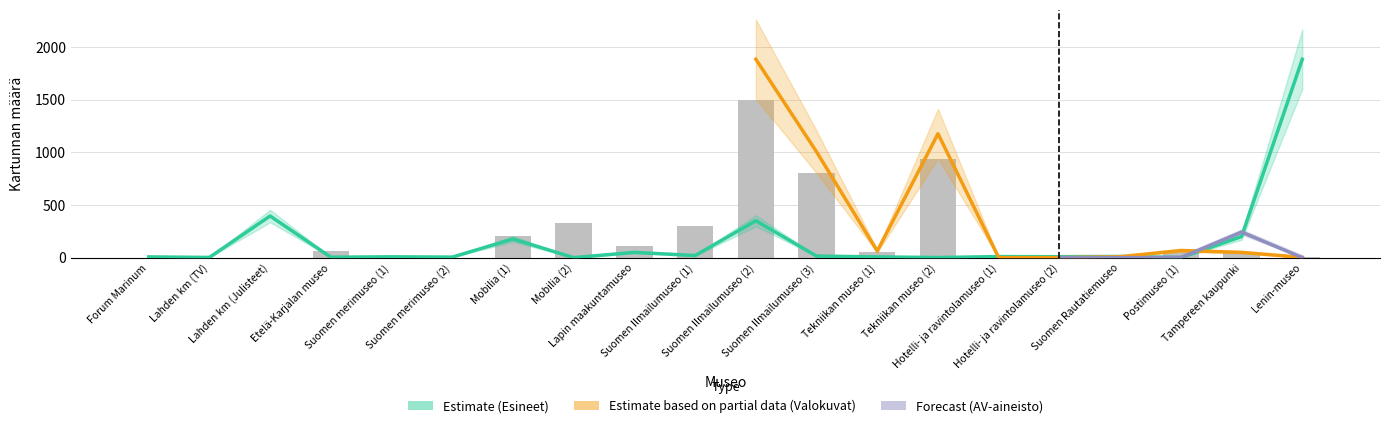

Between Forum Marinum and Etelä-Karjalan museo, which series saw the biggest shift?

valokuvat